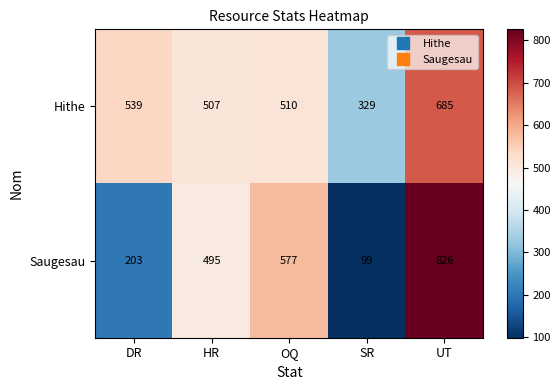

Reading left to right, what are all the values shown in this chart?

Hithe: DR=539	HR=507	OQ=510	SR=329	UT=685
Saugesau: DR=203	HR=495	OQ=577	SR=99	UT=826